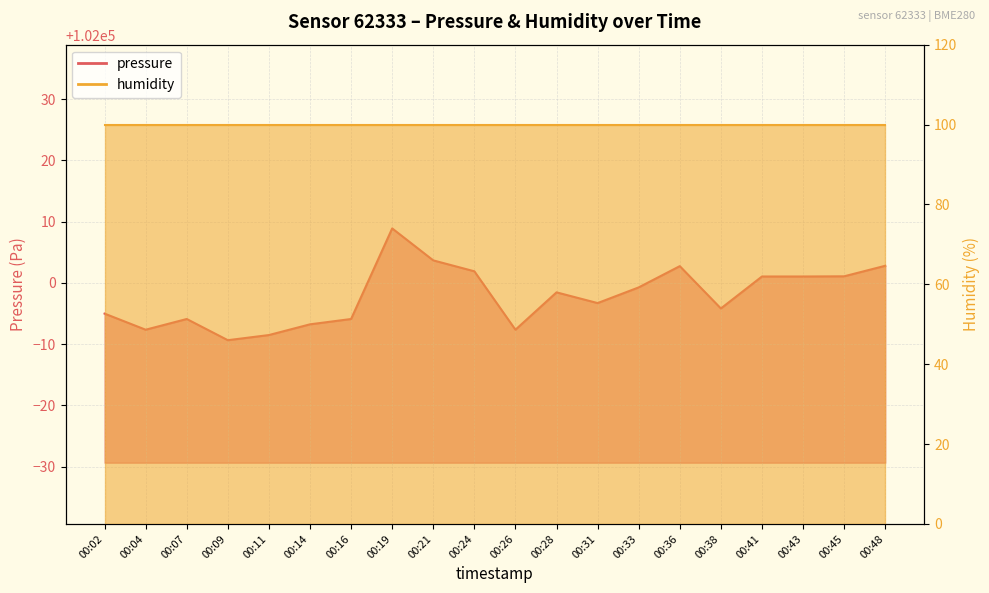

What is the sum of the values at 00:09 and 00:04?

203983.0